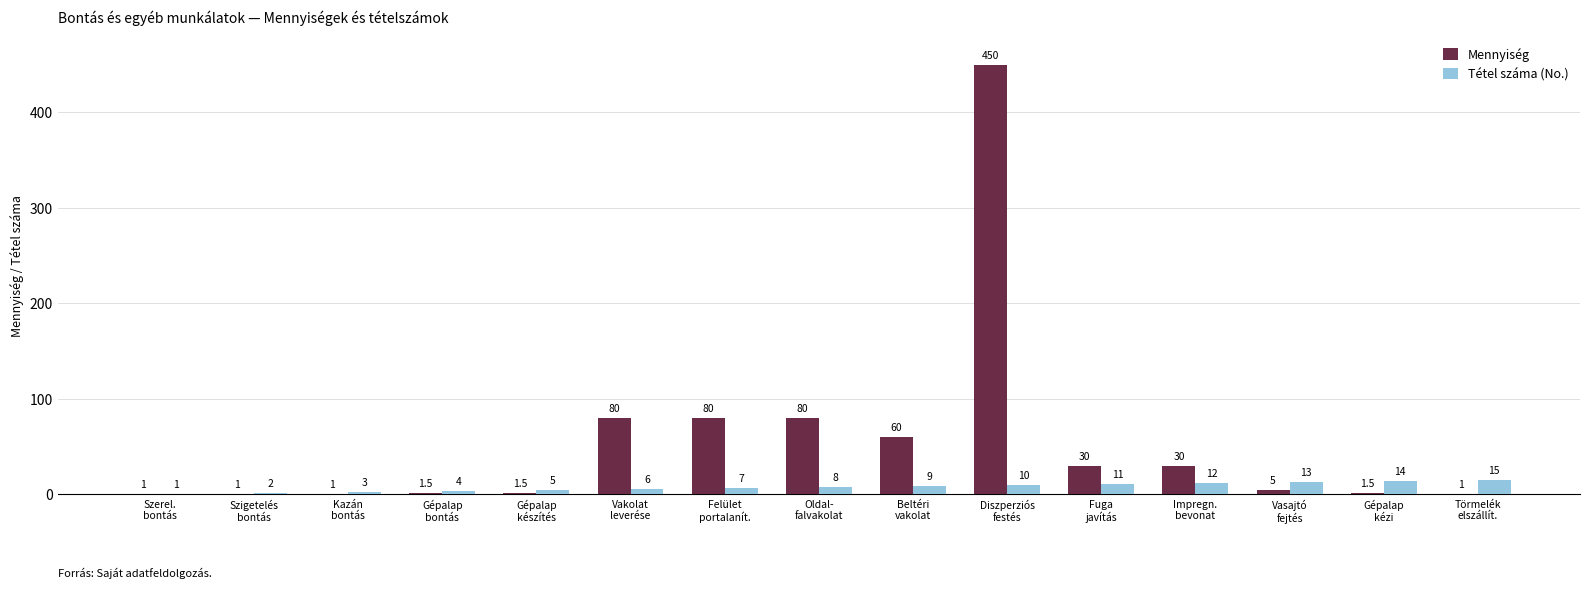

What is the spread (max minus min) of values at Törmelék
elszállít.?

14.0